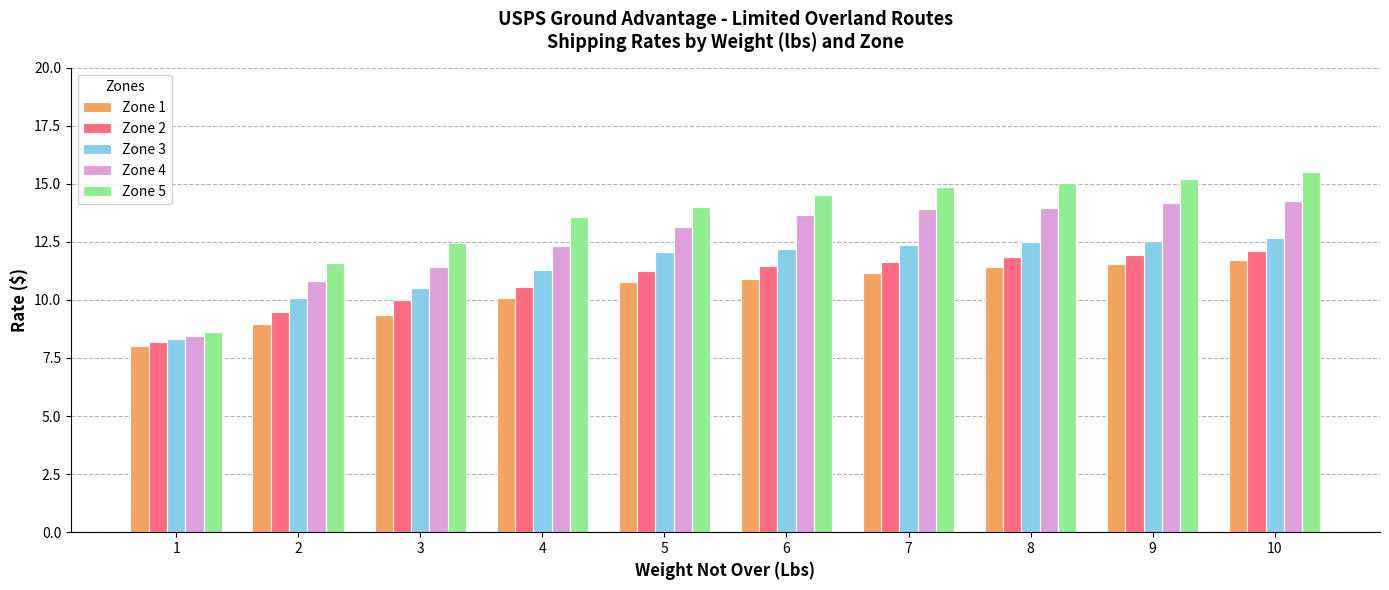

What is the average value of the Zone 1 series?

10.4